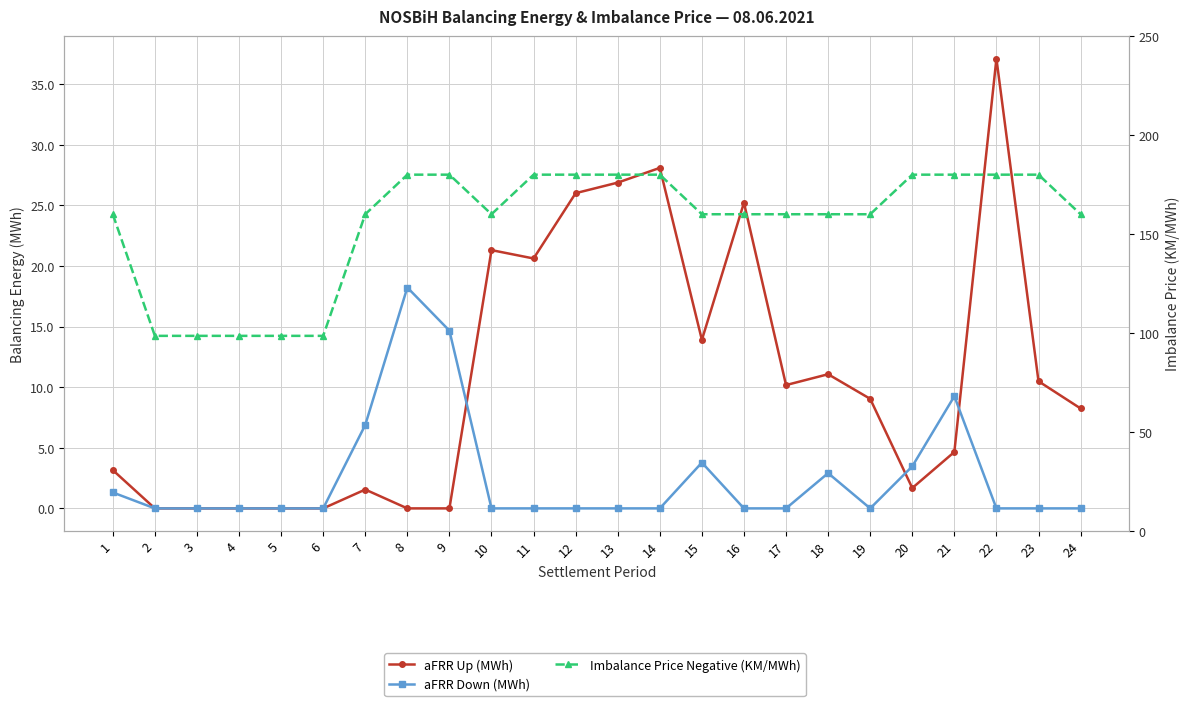

Reading left to right, list all the values displayed in this chart.

aFRR Up (MWh): 3.2	0.0	0.0	0.0	0.0	0.0	1.6	0.0	0.0	21.3	20.6	26.0	26.9	28.1	13.9	25.2	10.2	11.1	9.0	1.7	4.7	37.1	10.5	8.2
aFRR Down (MWh): 1.3	0.0	0.0	0.0	0.0	0.0	6.9	18.2	14.7	0.0	0.0	0.0	0.0	0.0	3.8	0.0	0.0	2.9	0.0	3.5	9.3	0.0	0.0	0.0
Imbalance Price Negative (KM/MWh): 160.0	98.5	98.5	98.5	98.5	98.5	160.0	180.0	180.0	160.0	180.0	180.0	180.0	180.0	160.0	160.0	160.0	160.0	160.0	180.0	180.0	180.0	180.0	160.0